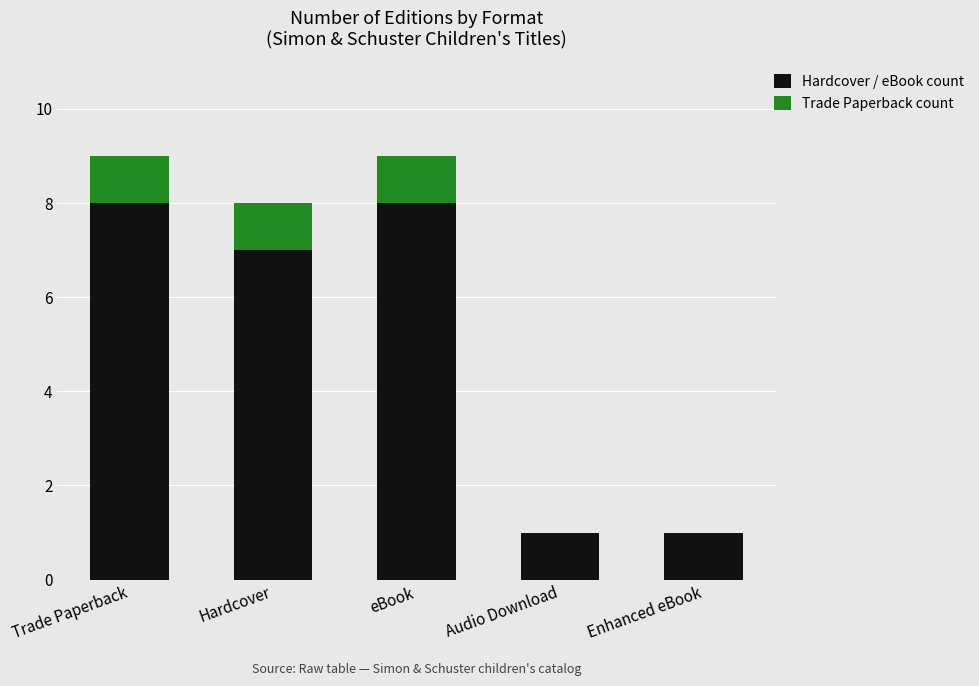

What is the total value across all series at Hardcover?

8